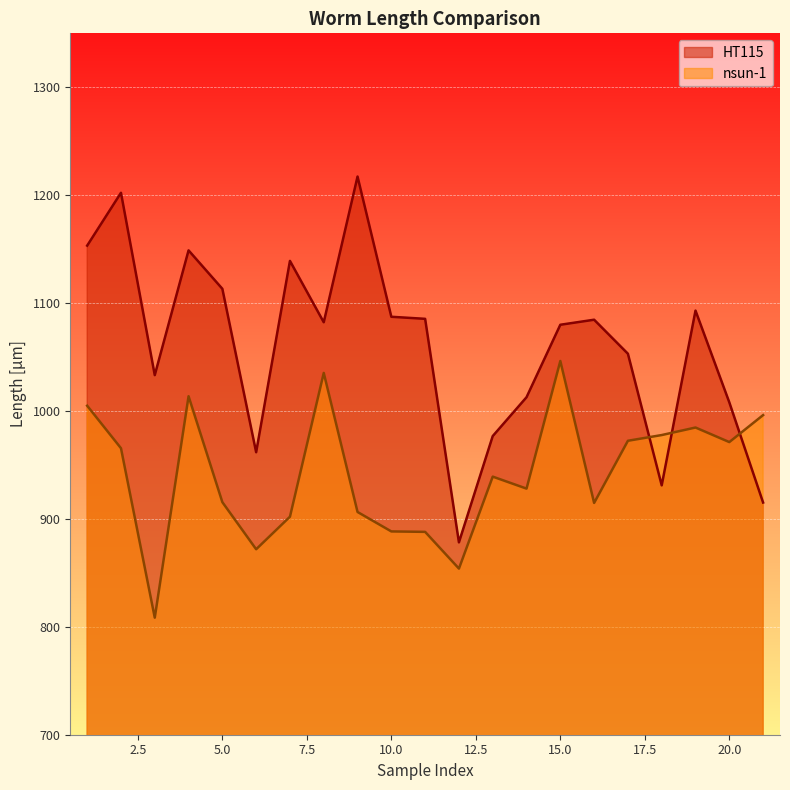

Does the chart display data point markers on the line(s)?

No